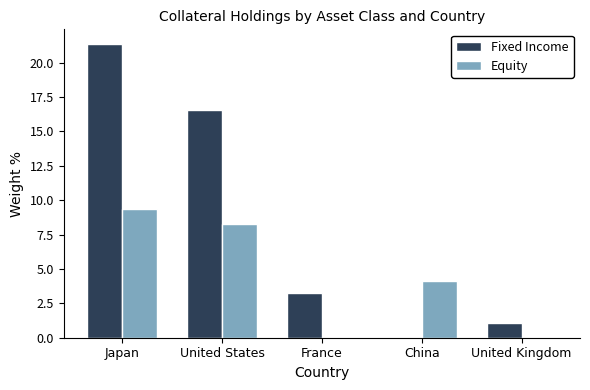

At which label does Fixed Income first exceed 3?

Japan